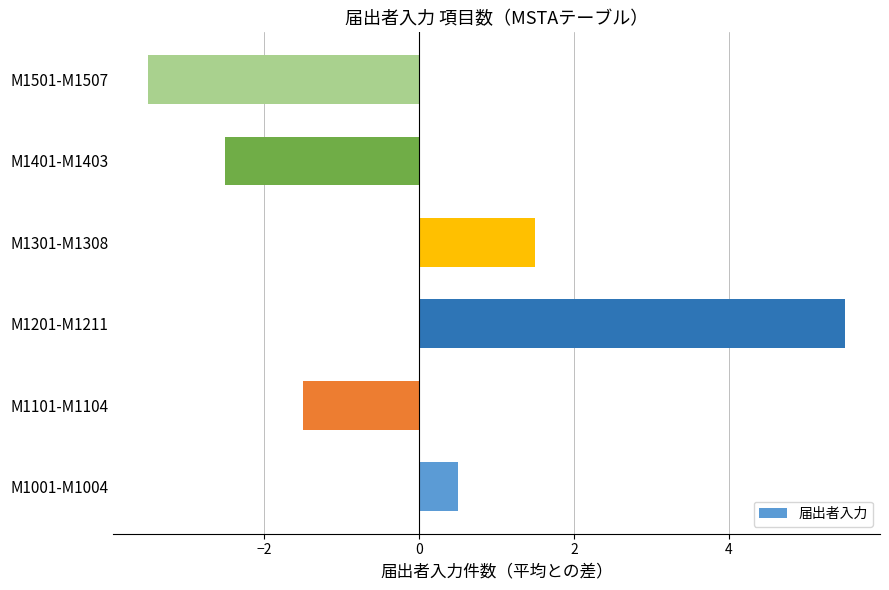

What value does the data have at M1501-M1507?

-3.5